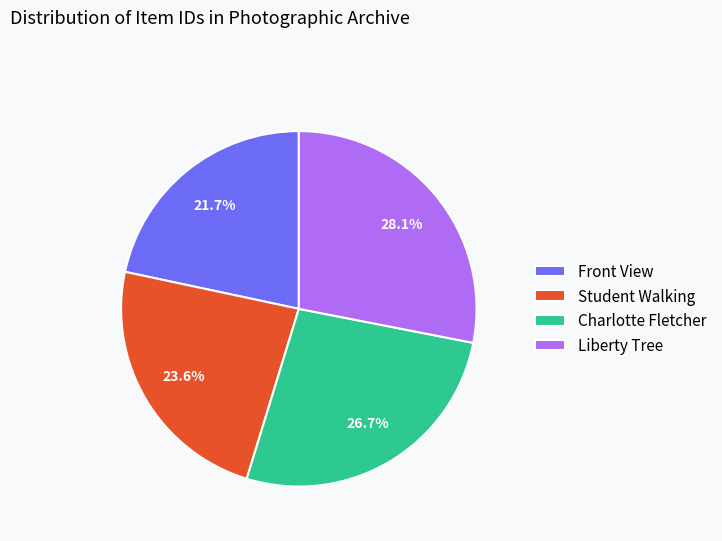

Does Front View represent more than half of the total?

No